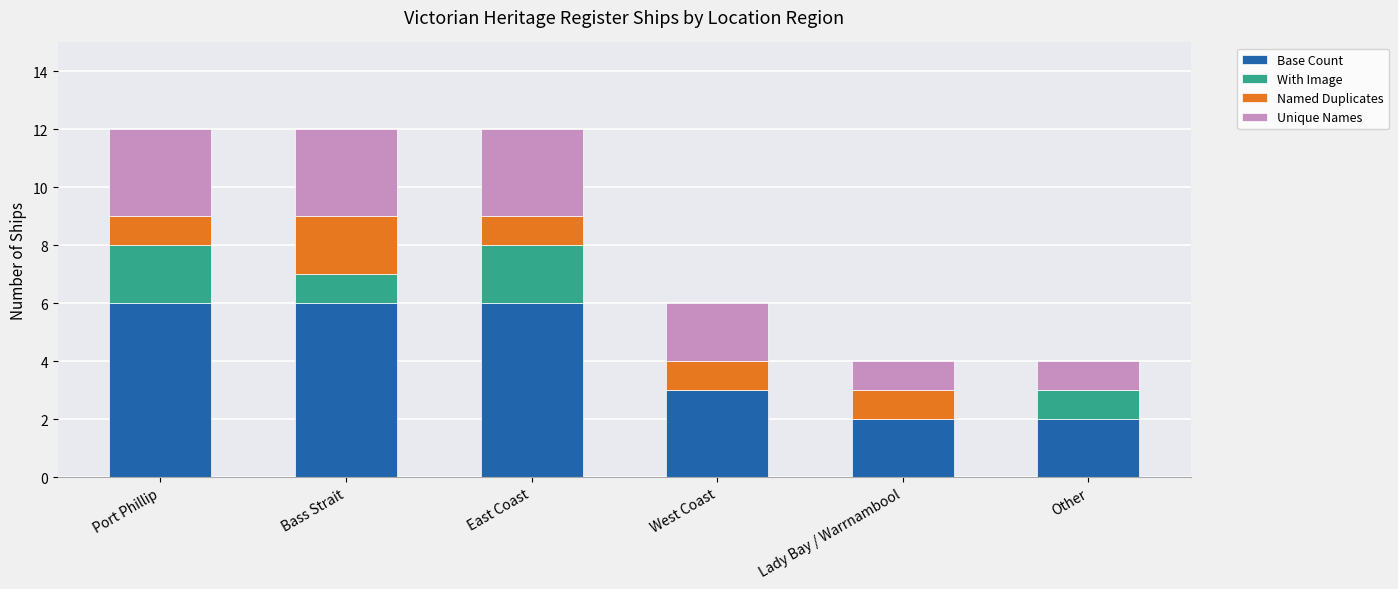

What is the sum of all Base Count values?

25